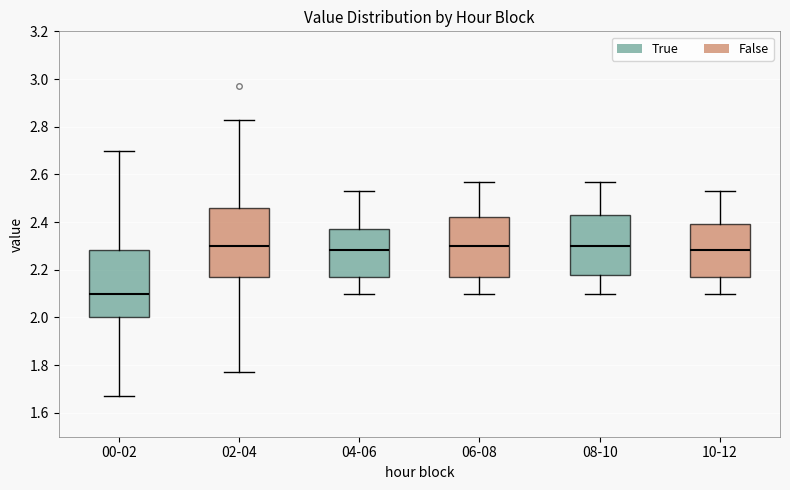

Where is the lower edge of the box for 06-08 on the y-axis? The values are not printed on the chart, so give them approximately, as read against the axis.

2.18